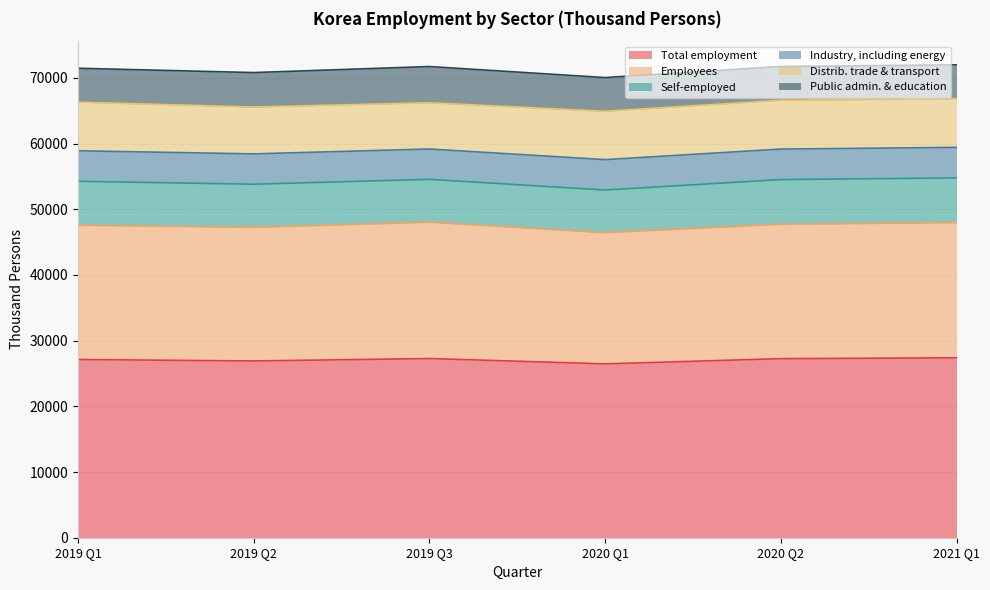

What is the maximum value for Distrib. trade & transport?

7427.5